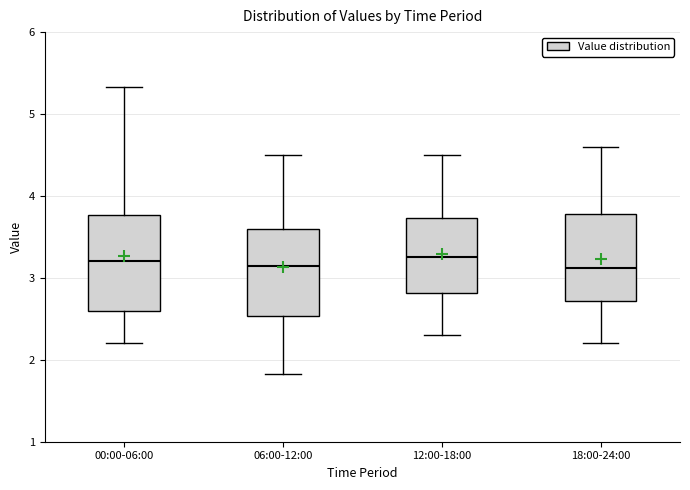

Comparing the boxes themselves (not the whiskers), which one is the tallest?

00:00-06:00